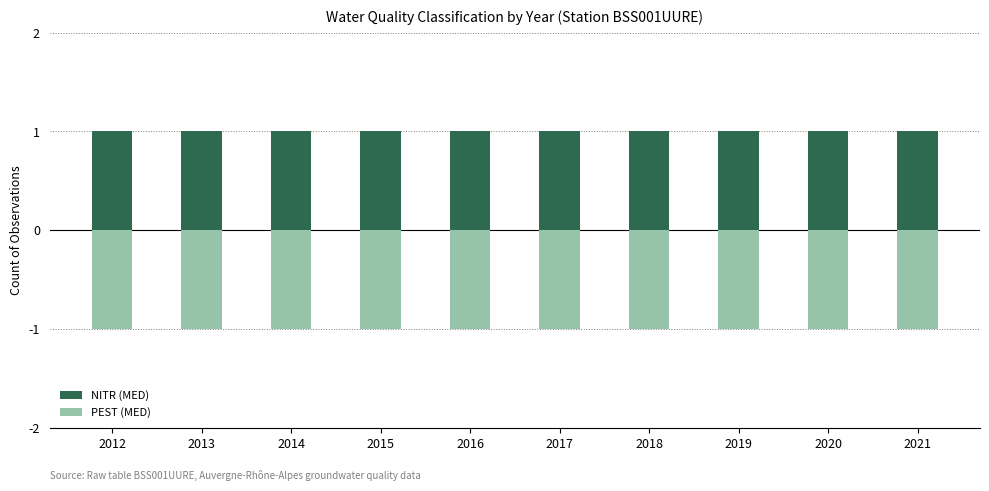

What is the sum of all NITR (MED) values?

10